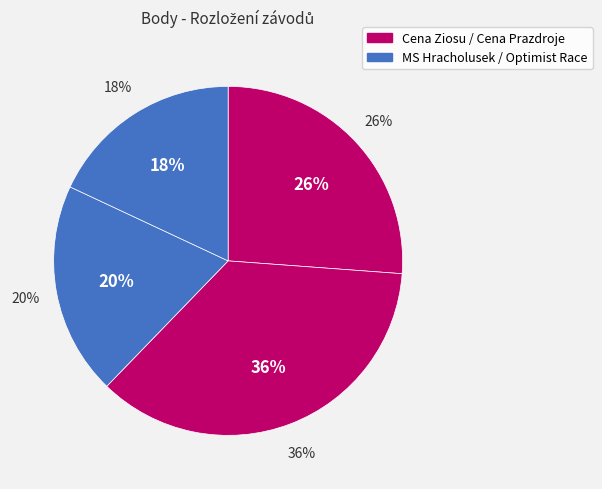

Count the number of slices in the pie.

4